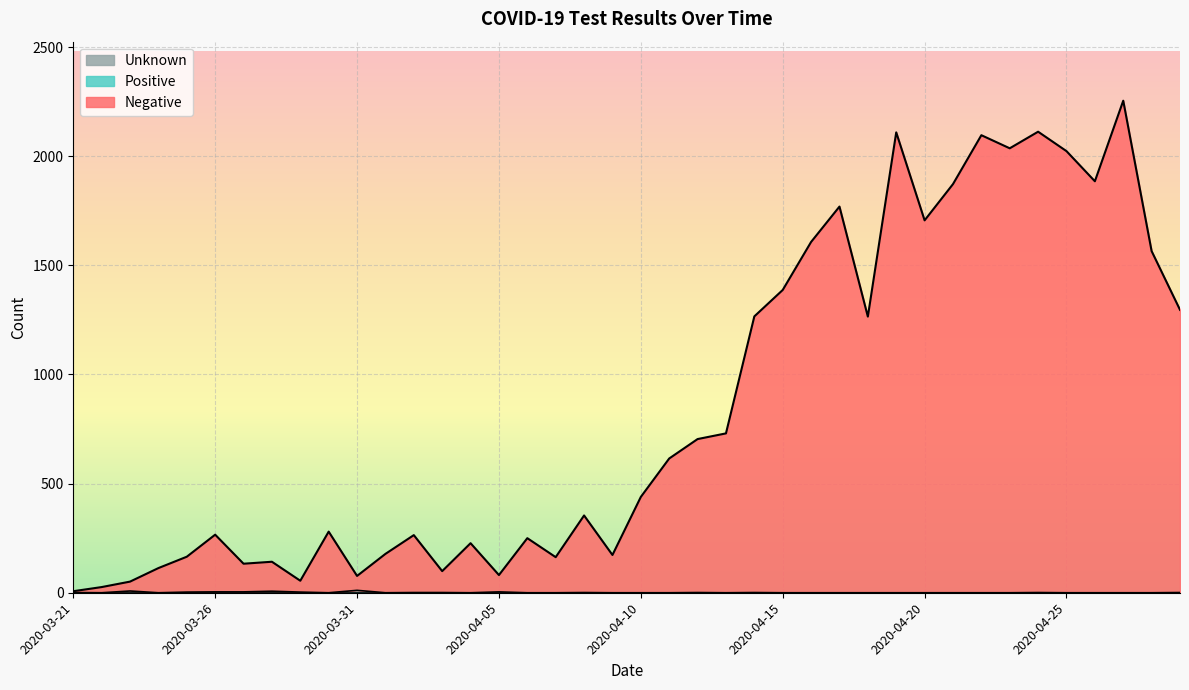

Where is Negative nearest to the value 1130?

2020-04-18